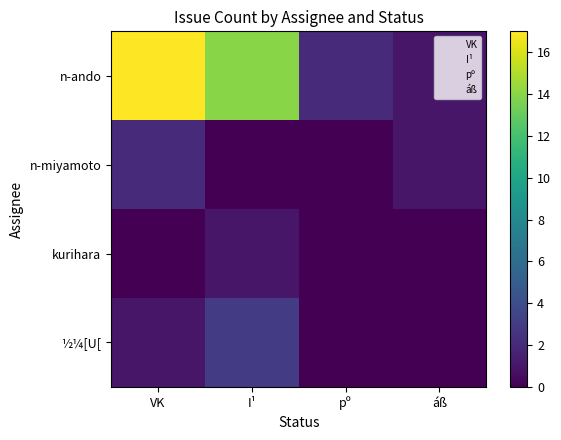

Between áß and pº, which is larger?

pº